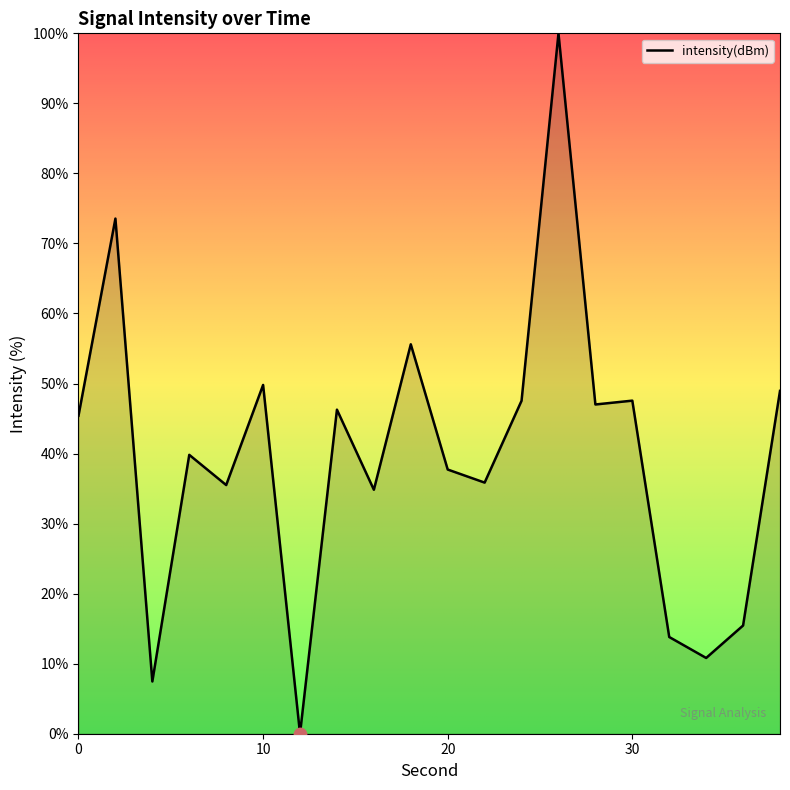

What is the maximum value shown in the chart?

100.0